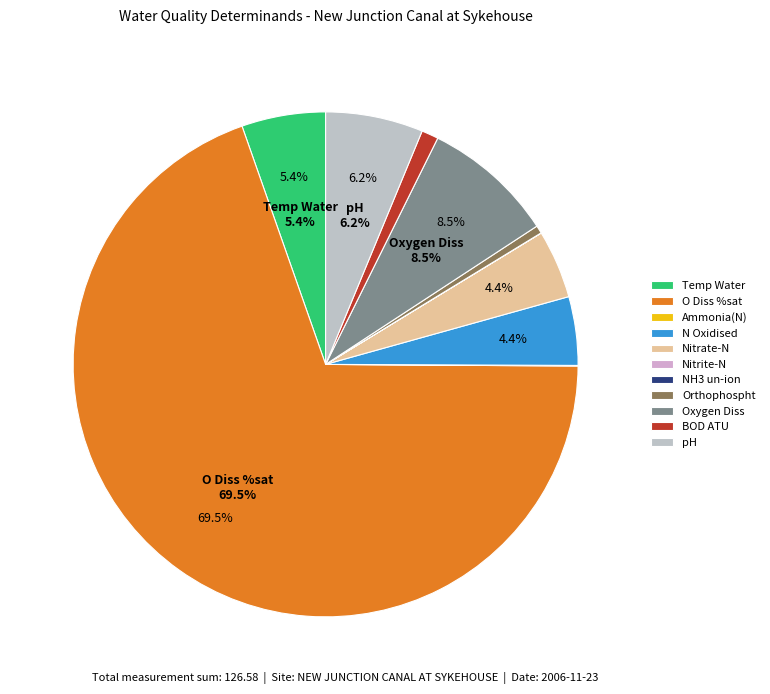

Which slice represents more than half of the pie?

O Diss %sat